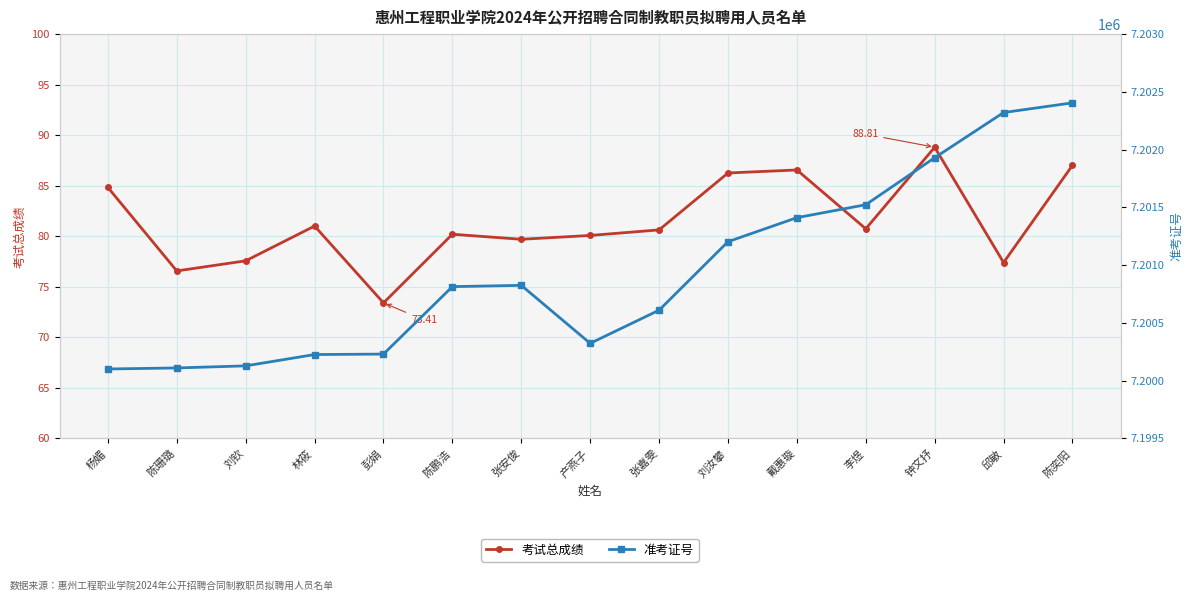

Between 陈奕阳 and 陈珊璐, which is larger?

陈奕阳